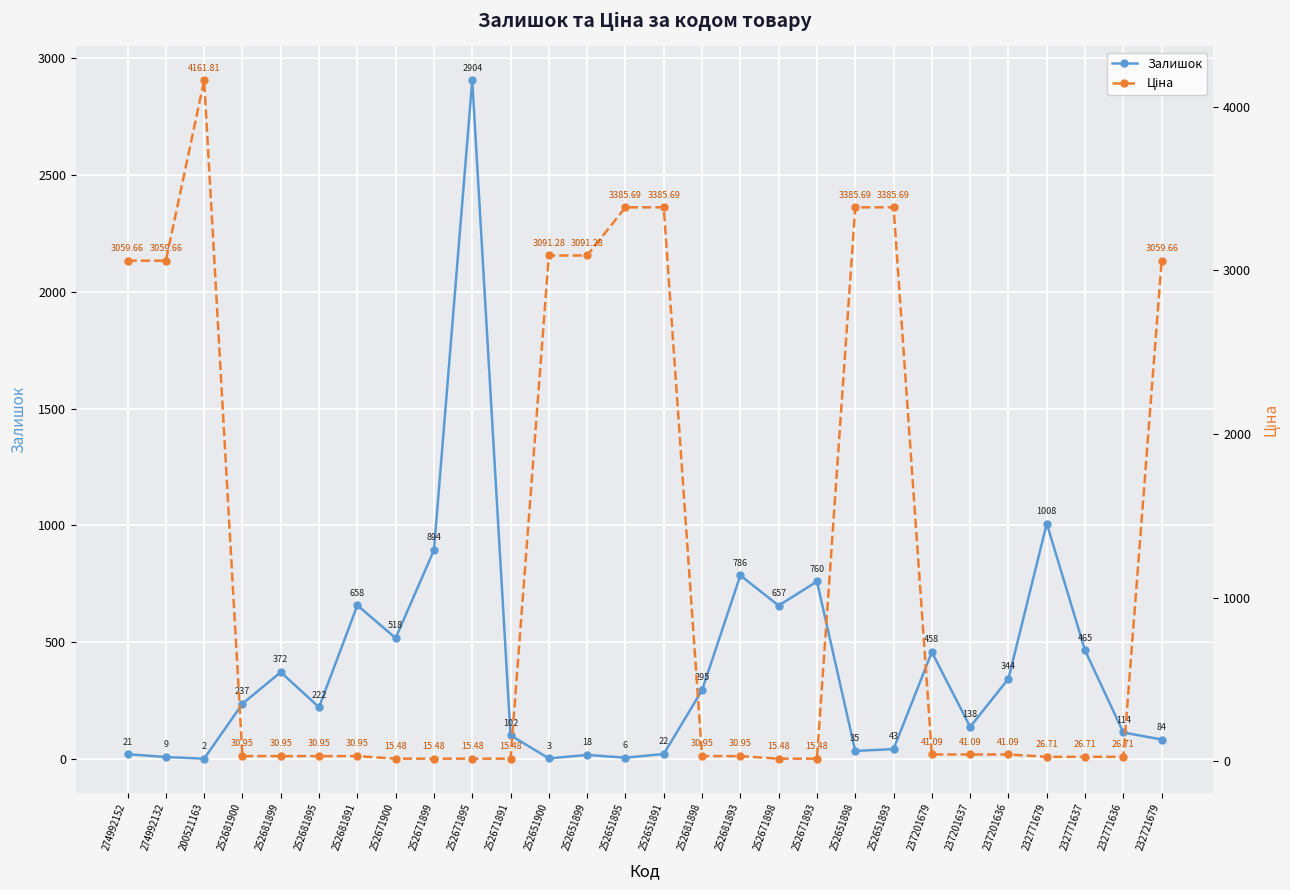

True or false: Ціна and Залишок cross at least once.

True